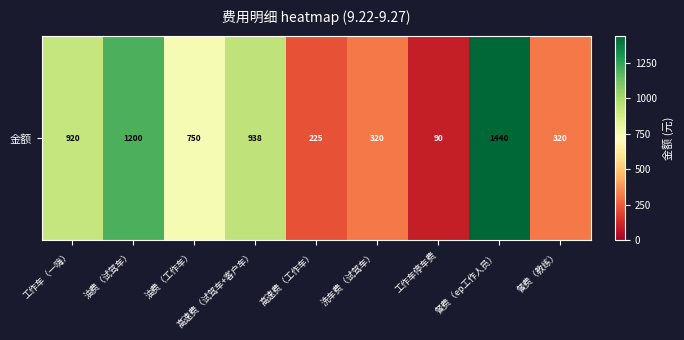

The chart shows a value of 1200.0 at 油费（试驾车）. True or false?

True